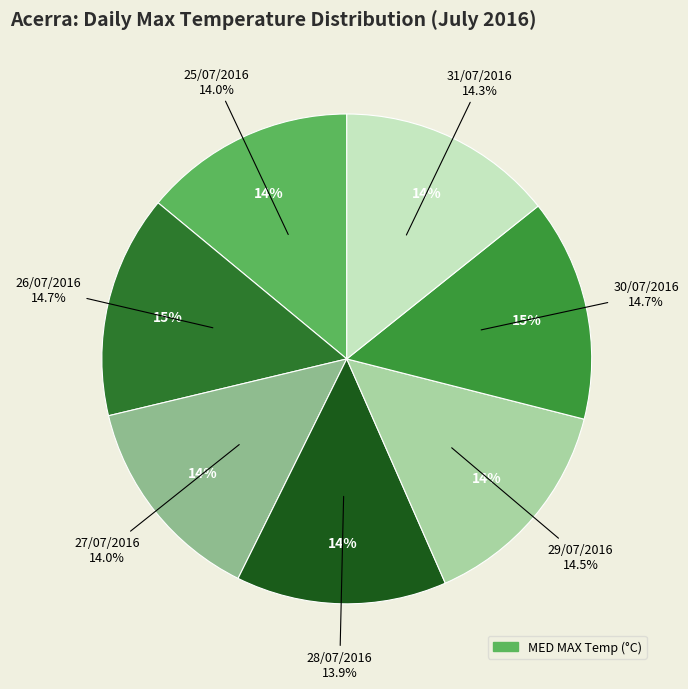

Which category has the smallest portion of the pie?

28/07/2016